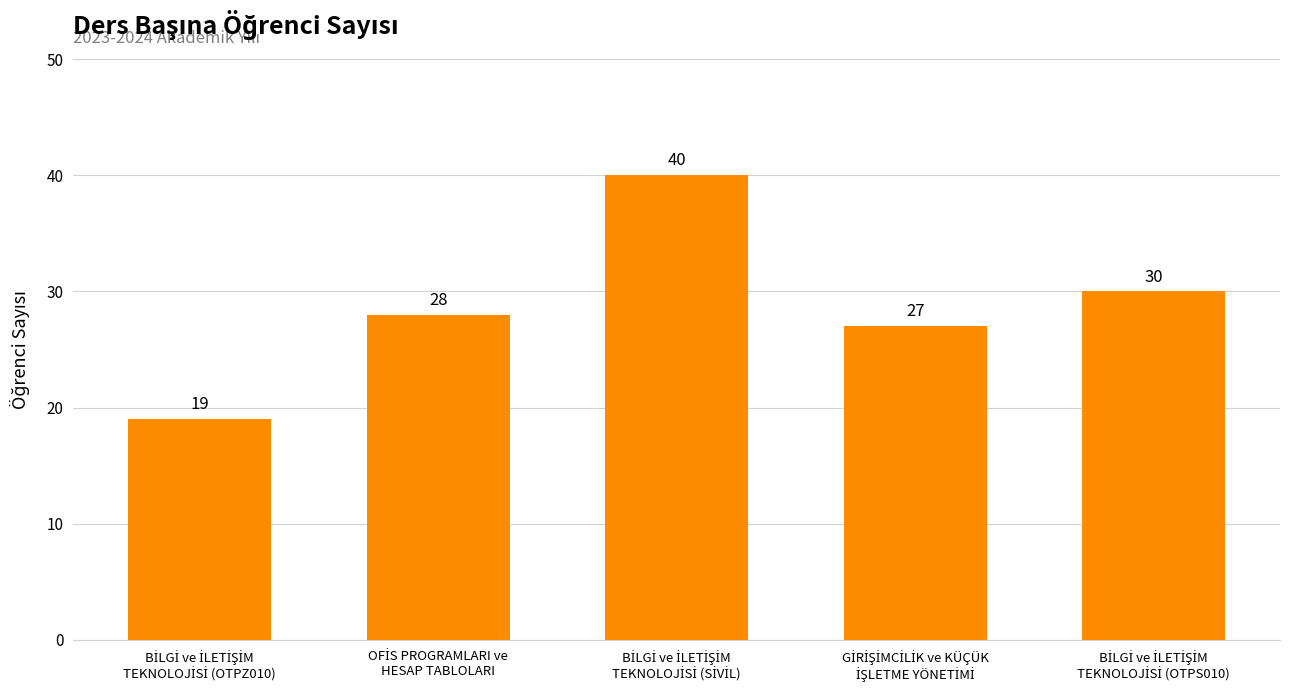

What is the value of the 4th bar from the left?

27